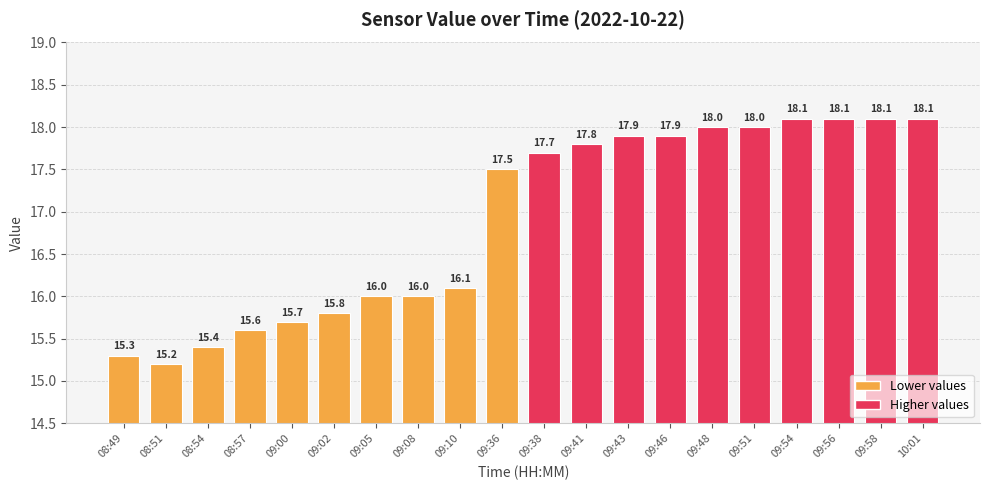

Read the value at 09:46.

17.9